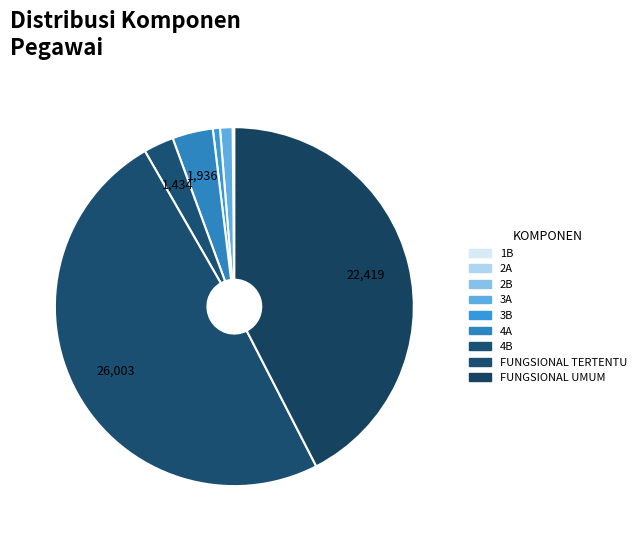

Rank the categories by value from highest to lowest.

FUNGSIONAL TERTENTU, FUNGSIONAL UMUM, 4A, 4B, 3A, 3B, 2B, 2A, 1B